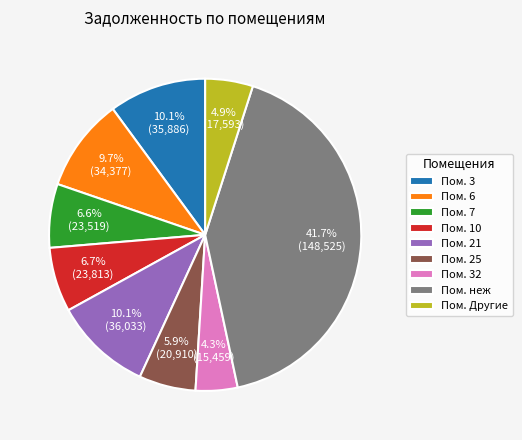

Is there any slice that represents more than half of the pie?

No